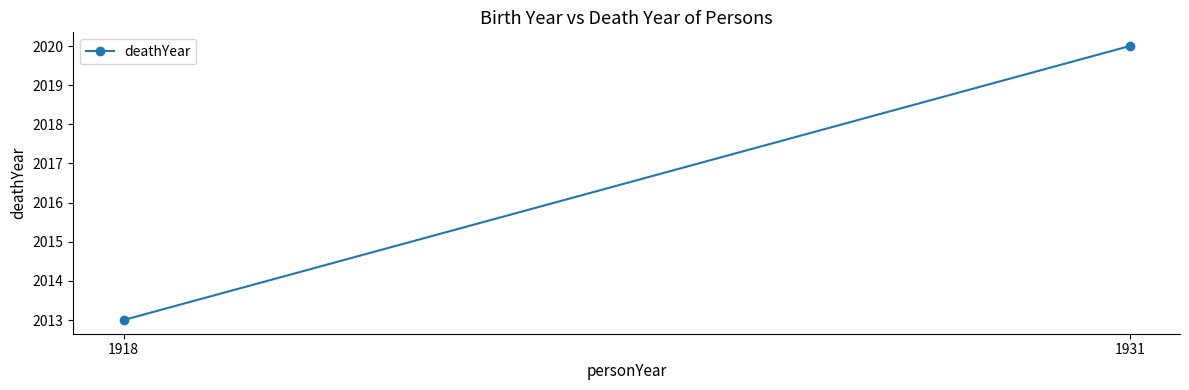

Is it true that the value at 1918 is 499?

False